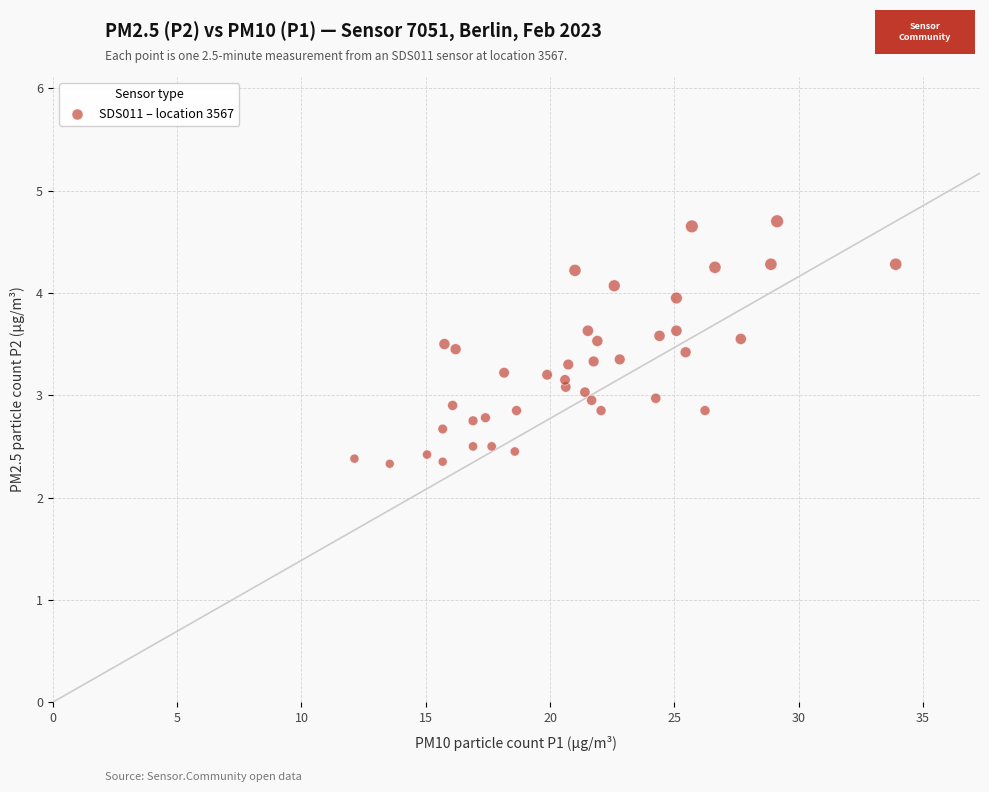

What is the range of Y values (max minus min)?

2.4